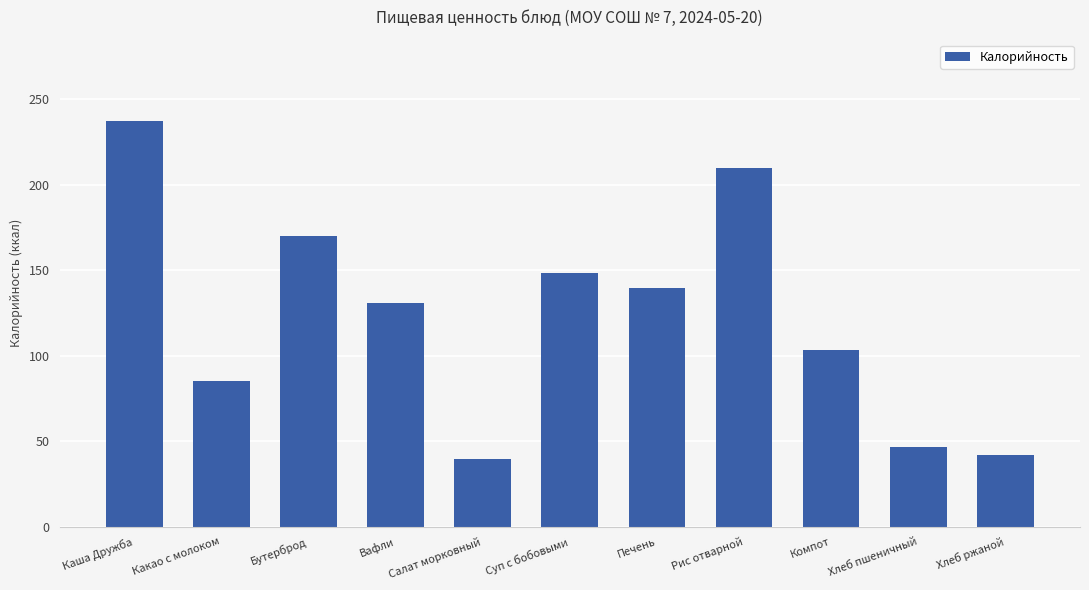

Are the bars grouped side by side (vs. stacked)?

No